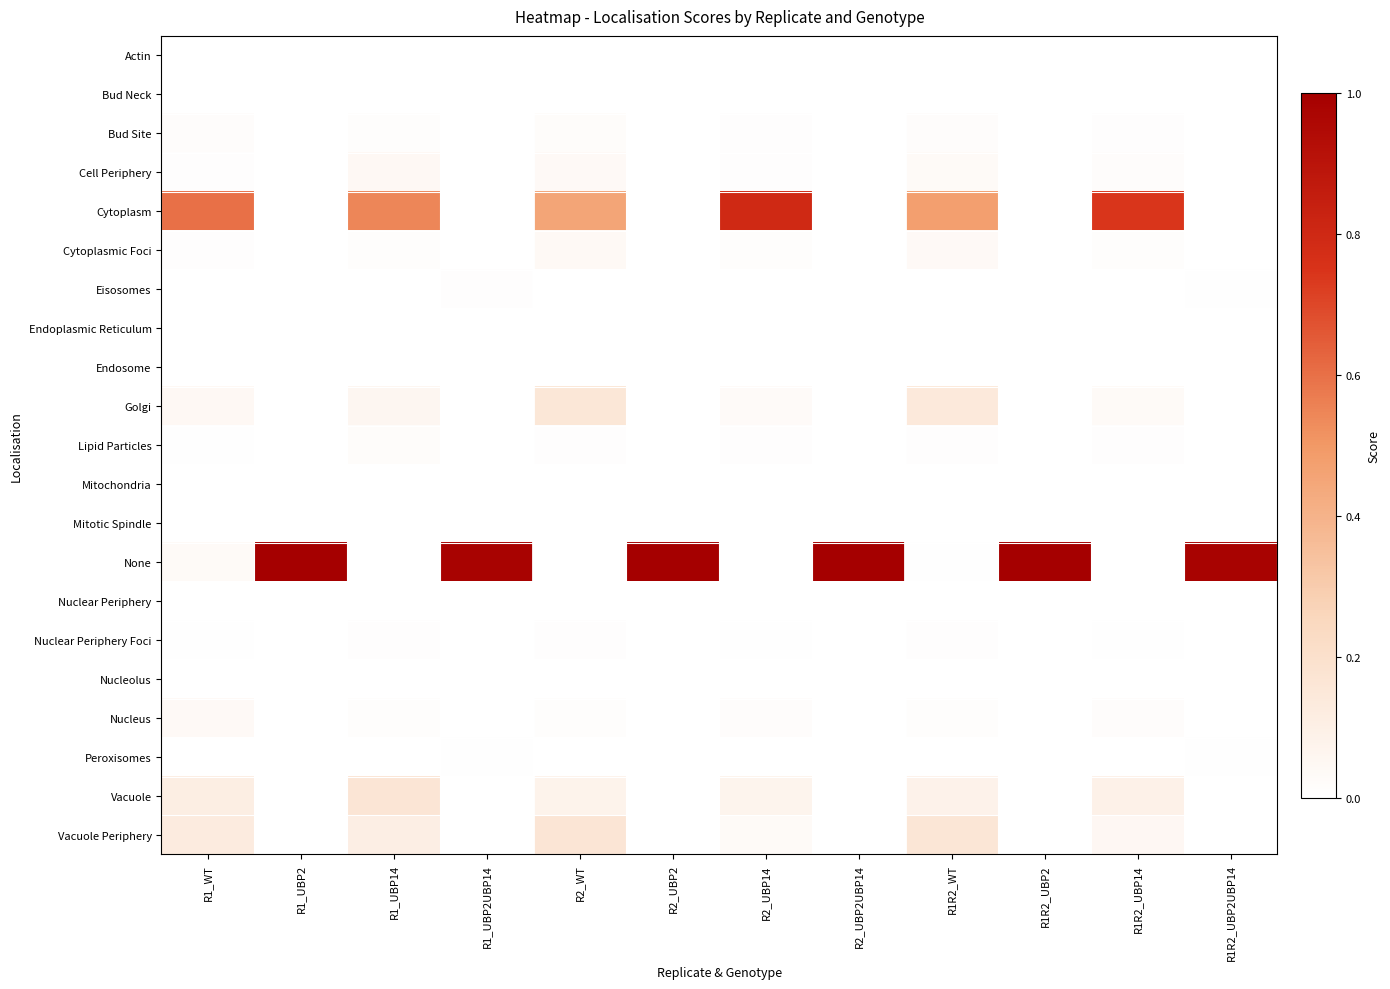

Which series has the largest total across all categories?

None